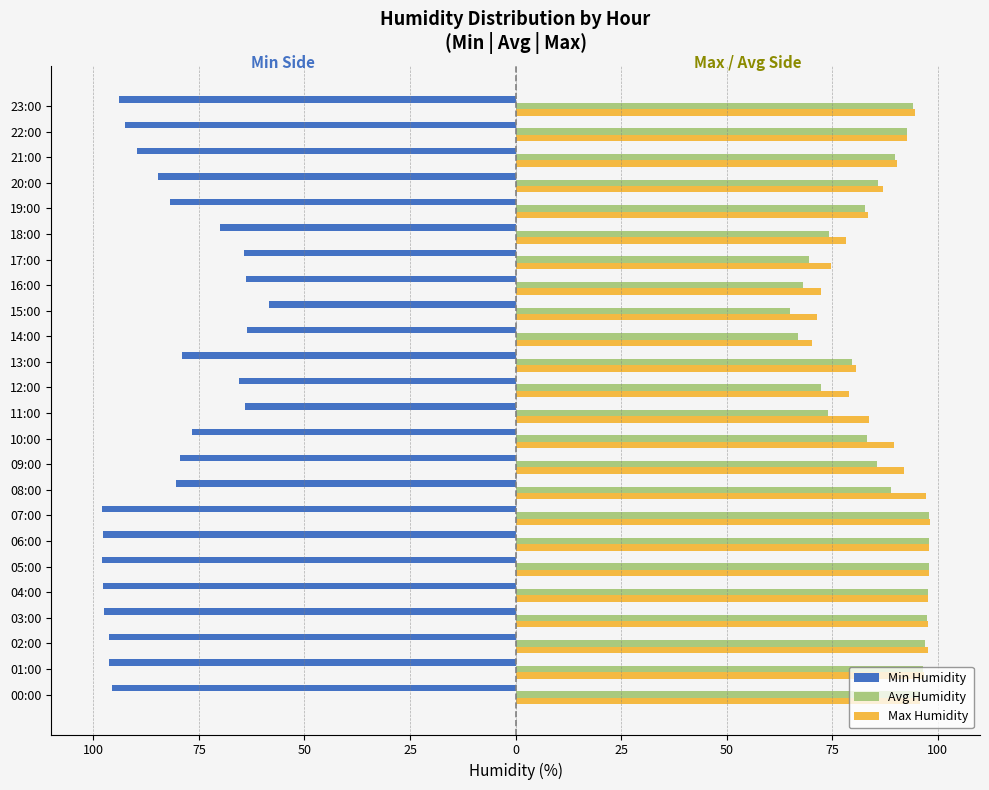

What is the difference between the maximum and minimum values in the Min Humidity series?

39.4